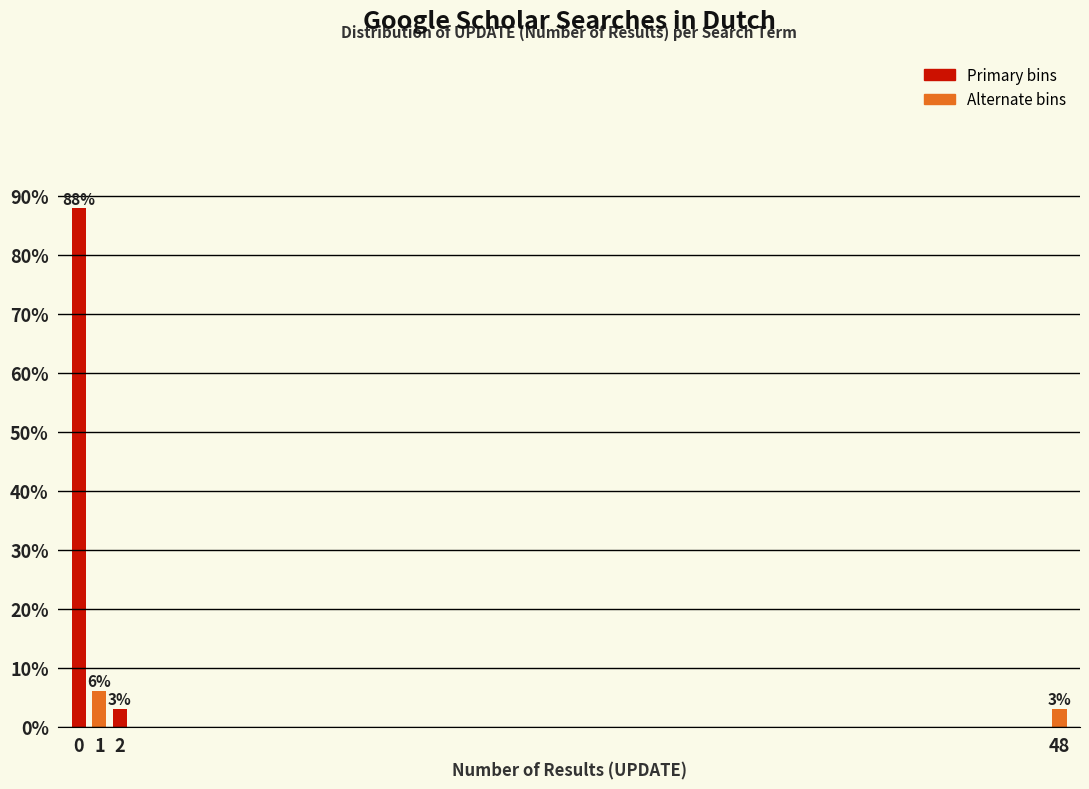

What is the ratio of the value at 48 to the value at 2?

1.0